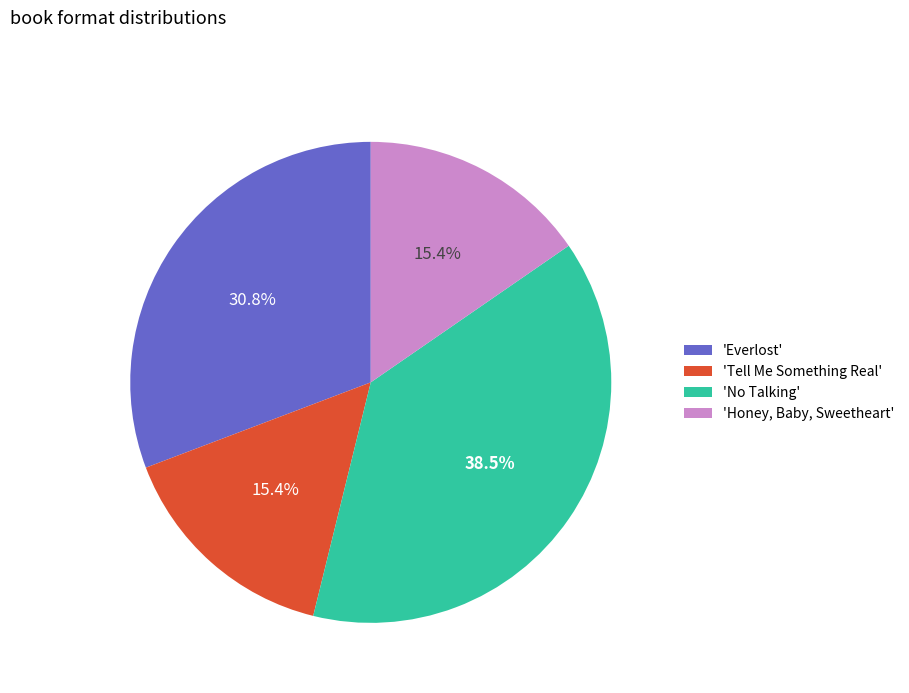

Which category has the biggest portion of the pie?

'No Talking'